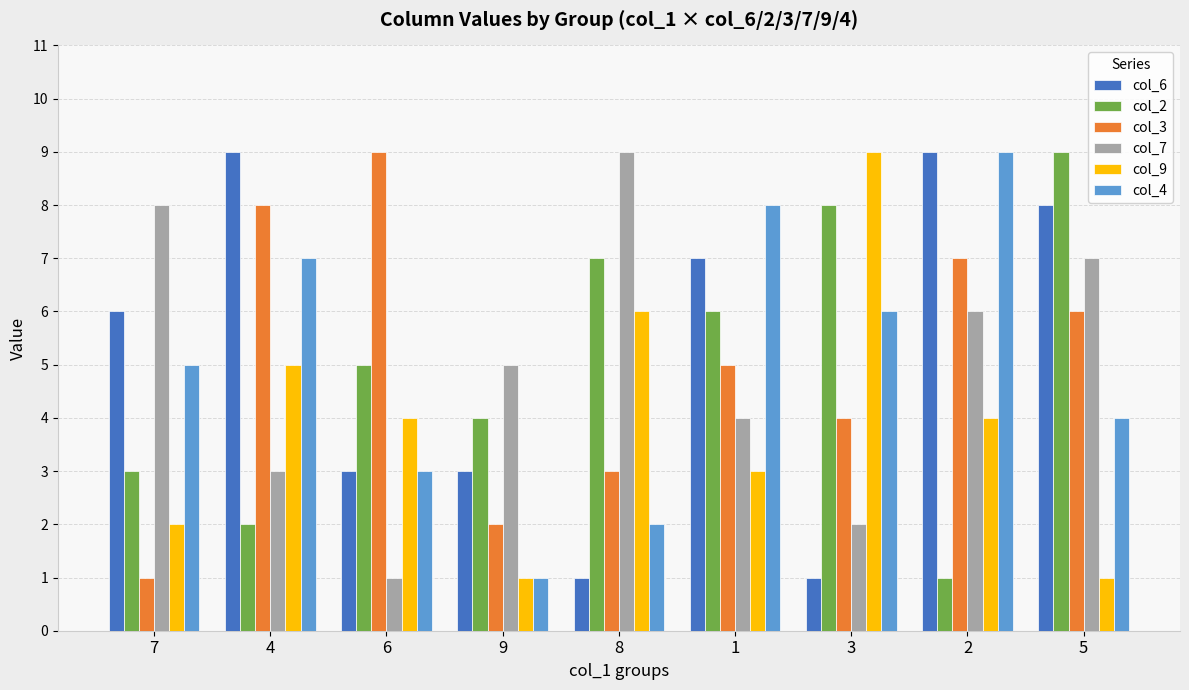

Rank the categories by col_4 value from highest to lowest.

2, 1, 4, 3, 7, 5, 6, 8, 9